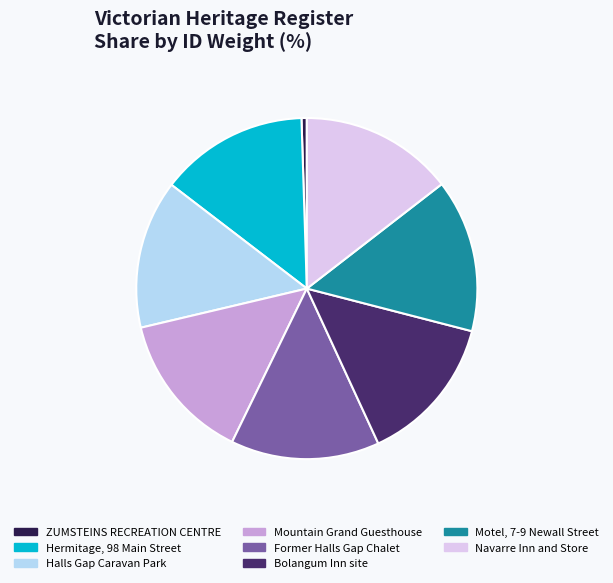

Between Bolangum Inn site and ZUMSTEINS RECREATION CENTRE, which is larger?

Bolangum Inn site